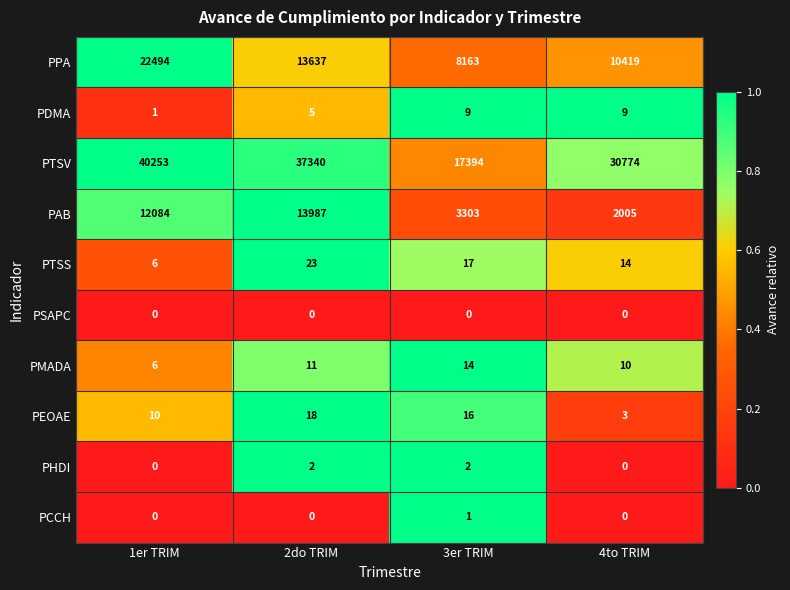

List the labels in order of PEOAE value, largest first.

2do TRIM, 3er TRIM, 1er TRIM, 4to TRIM